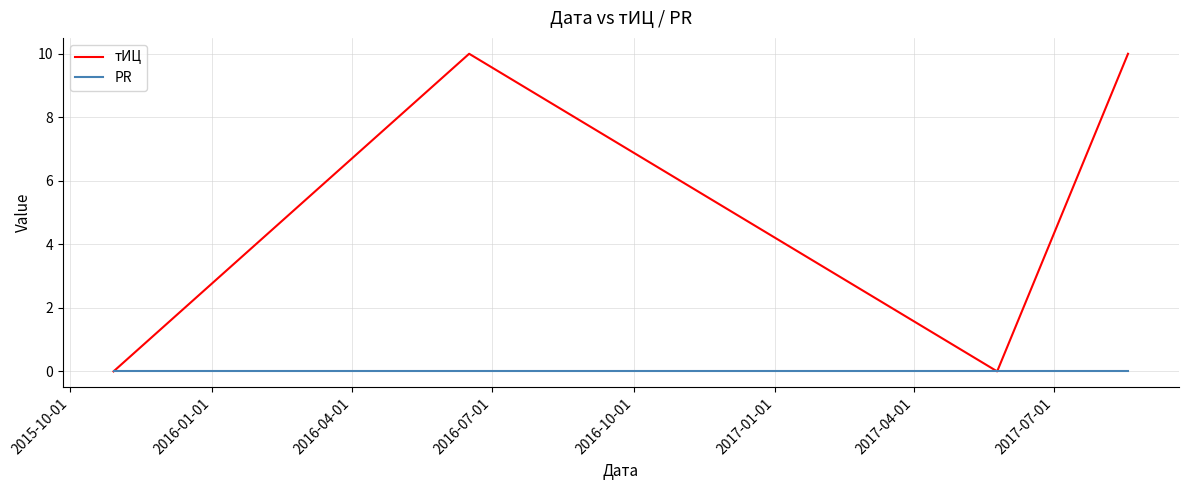

Which series has the widest spread of values?

тИЦ